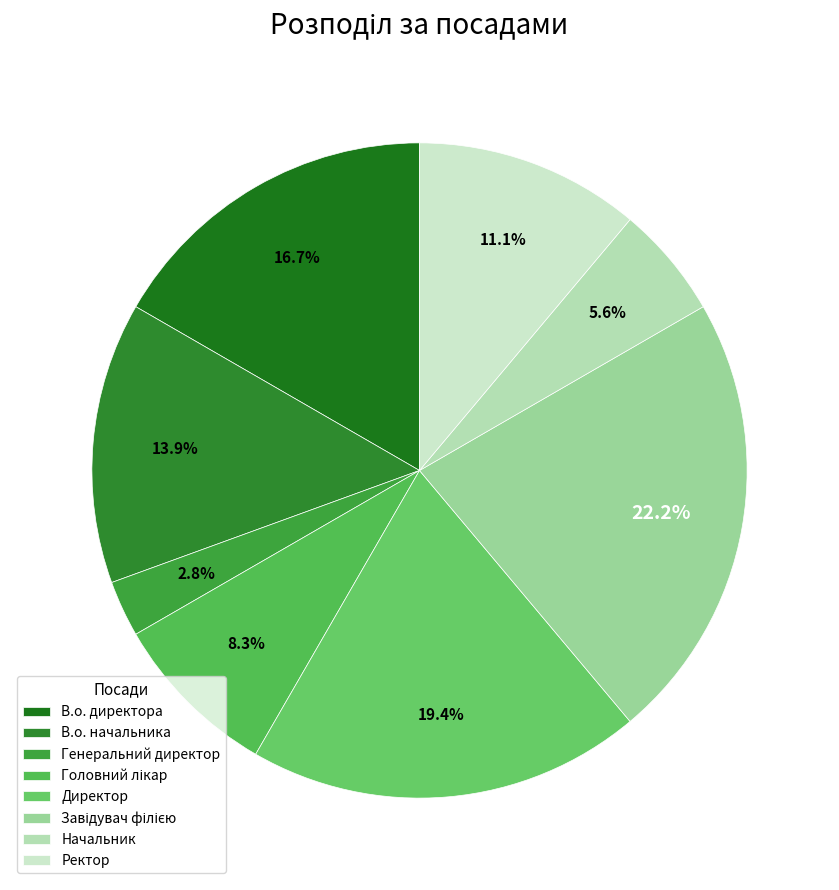

How many slices are in this pie chart?

8